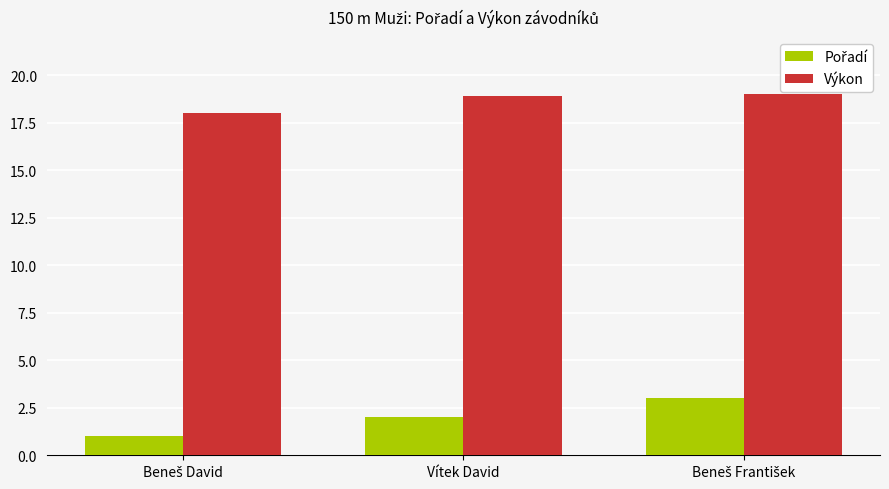

At how many categories does at least one series exceed 5?

3